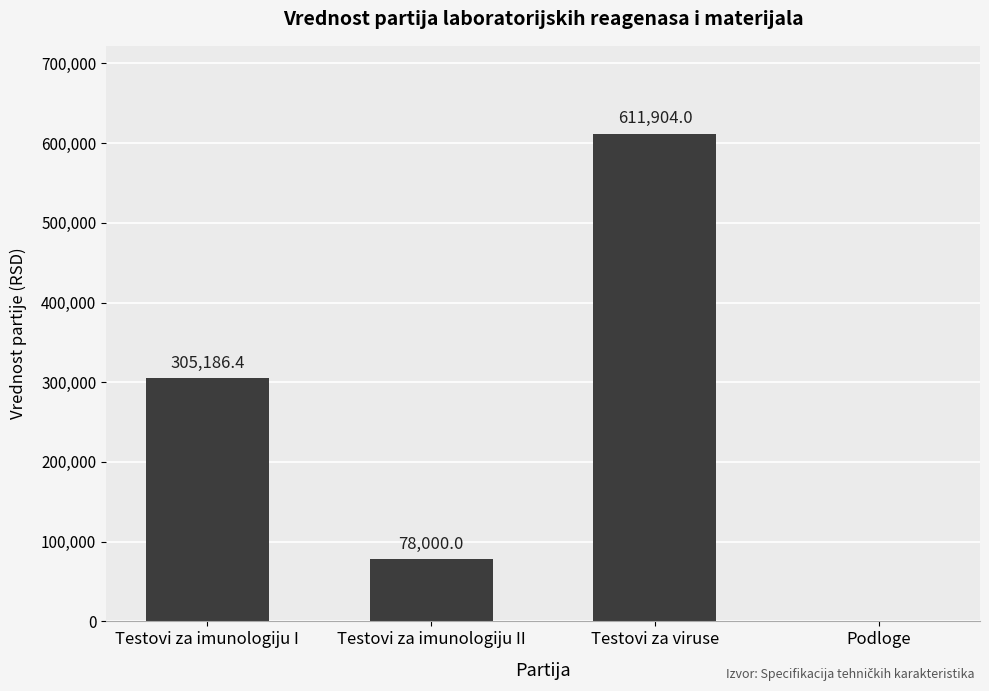

How many series are shown in this chart?

1